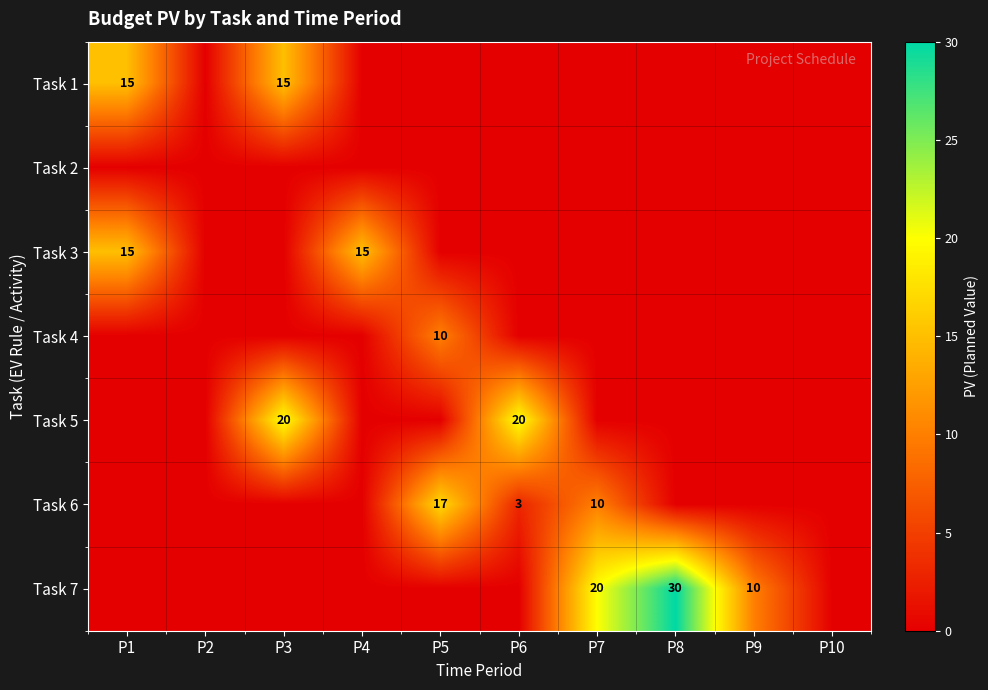

Is the value of Task 5 at P6 greater than the value of Task 1 at P1?

Yes